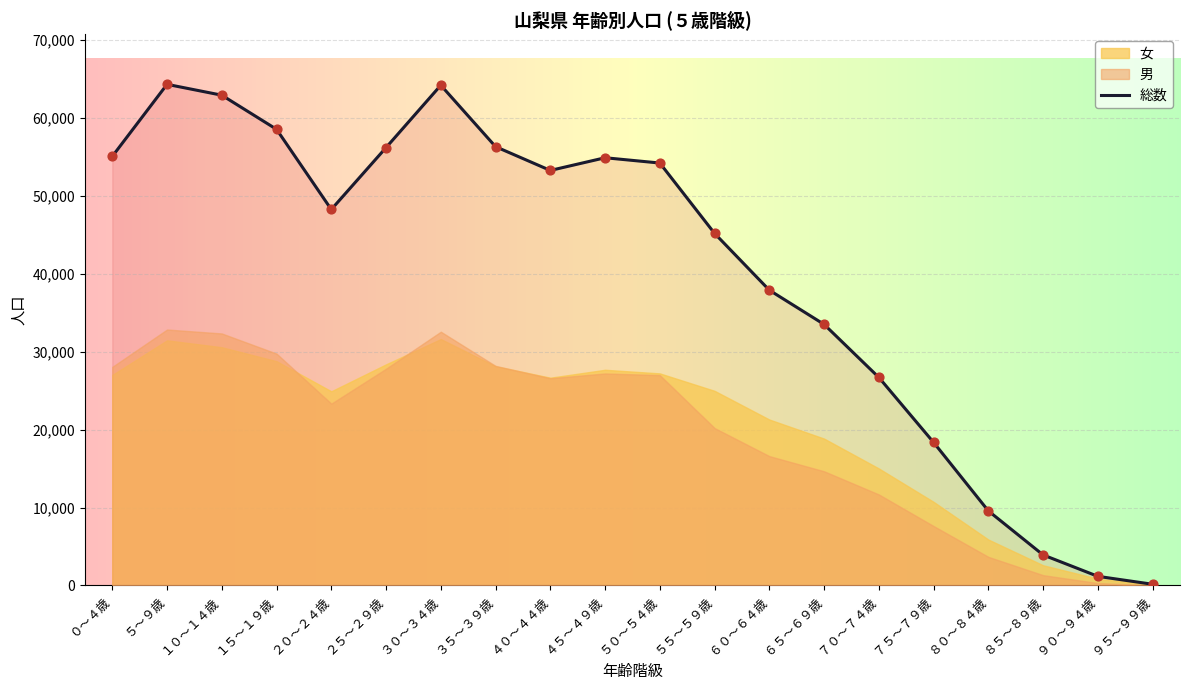

At how many categories does at least one series exceed 60987?

3